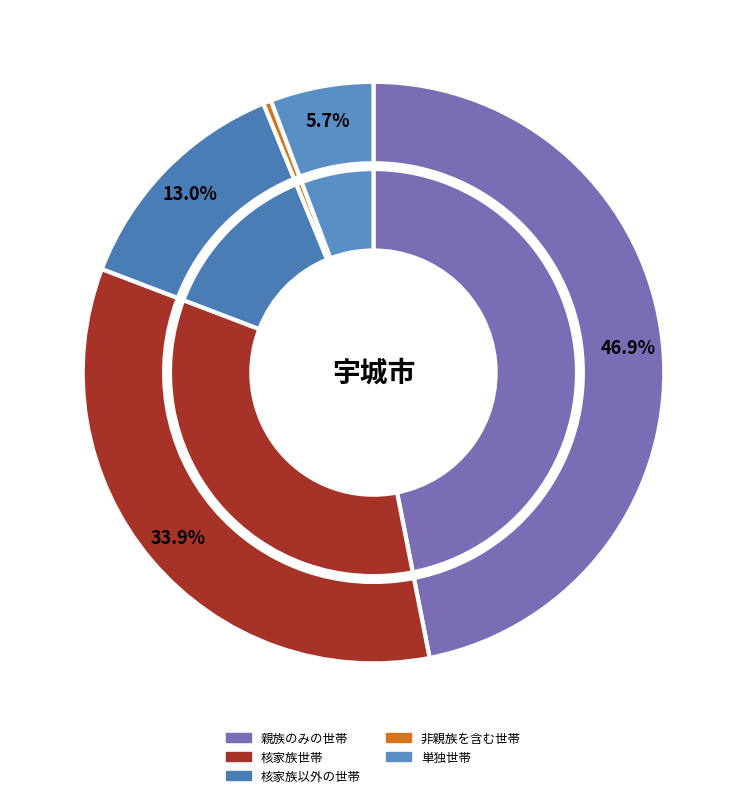

What percentage is the 親族のみの世帯 slice, to the nearest percent?

47%